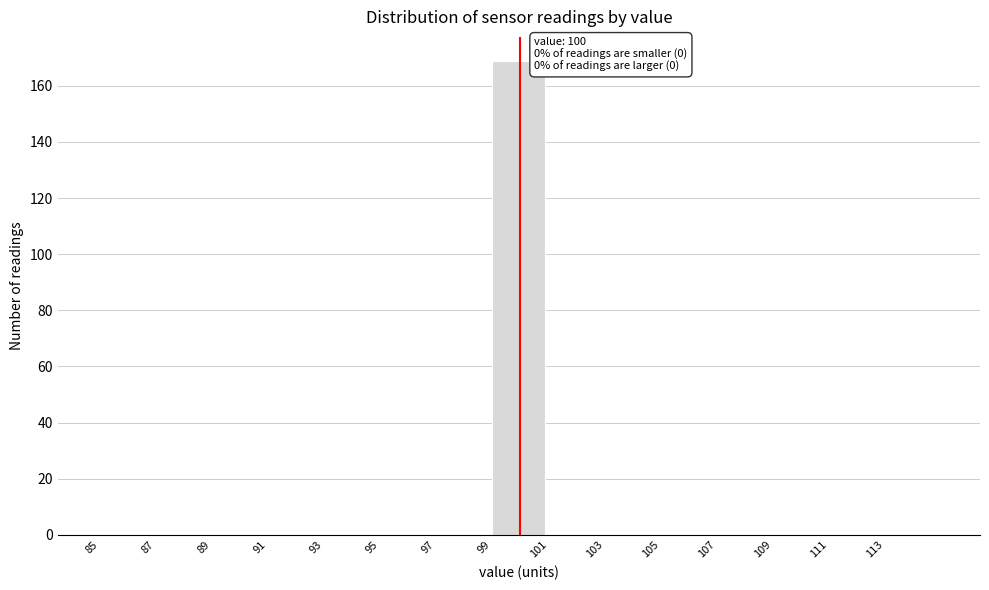

Which range on the x-axis has the tallest bar?

99 to 101